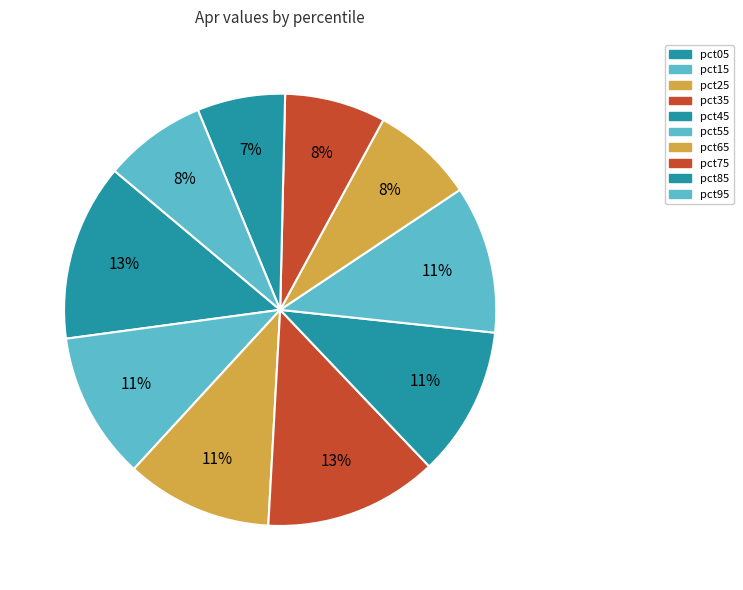

Combined, do pct25 and pct75 account for over 50%?

No